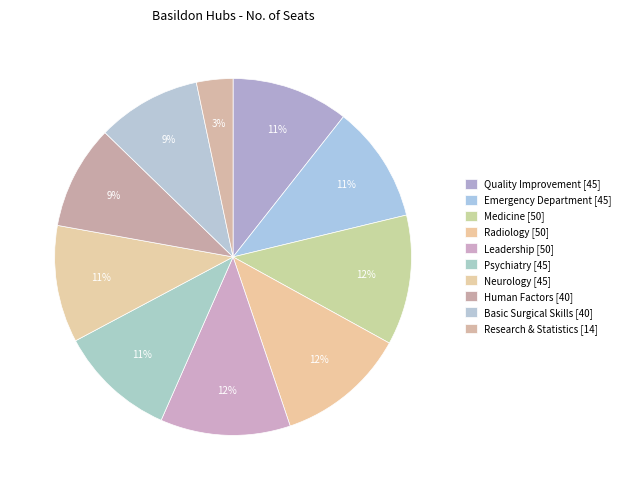

To the nearest percent, what percentage of the pie is Quality Improvement?

11%